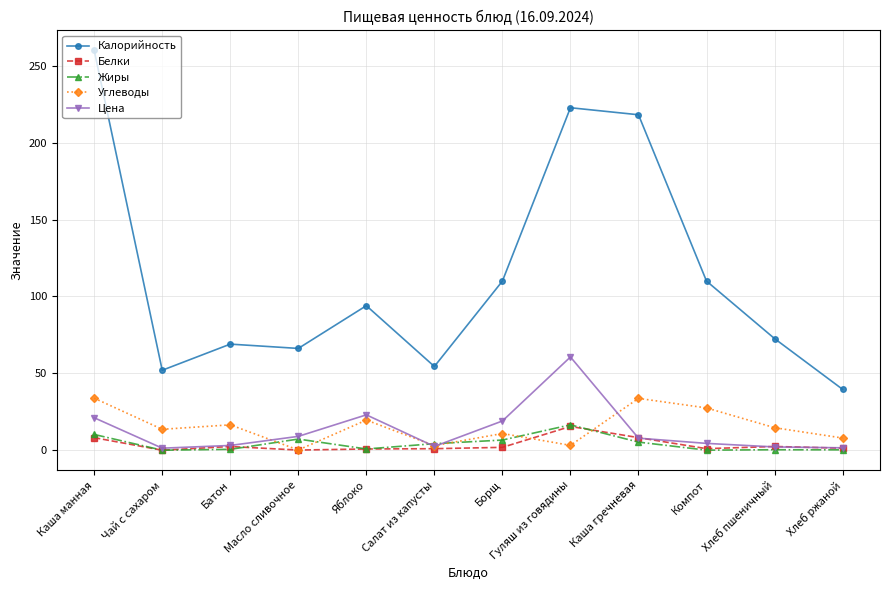

What is the total value across all series at Хлеб ржаной?

50.6